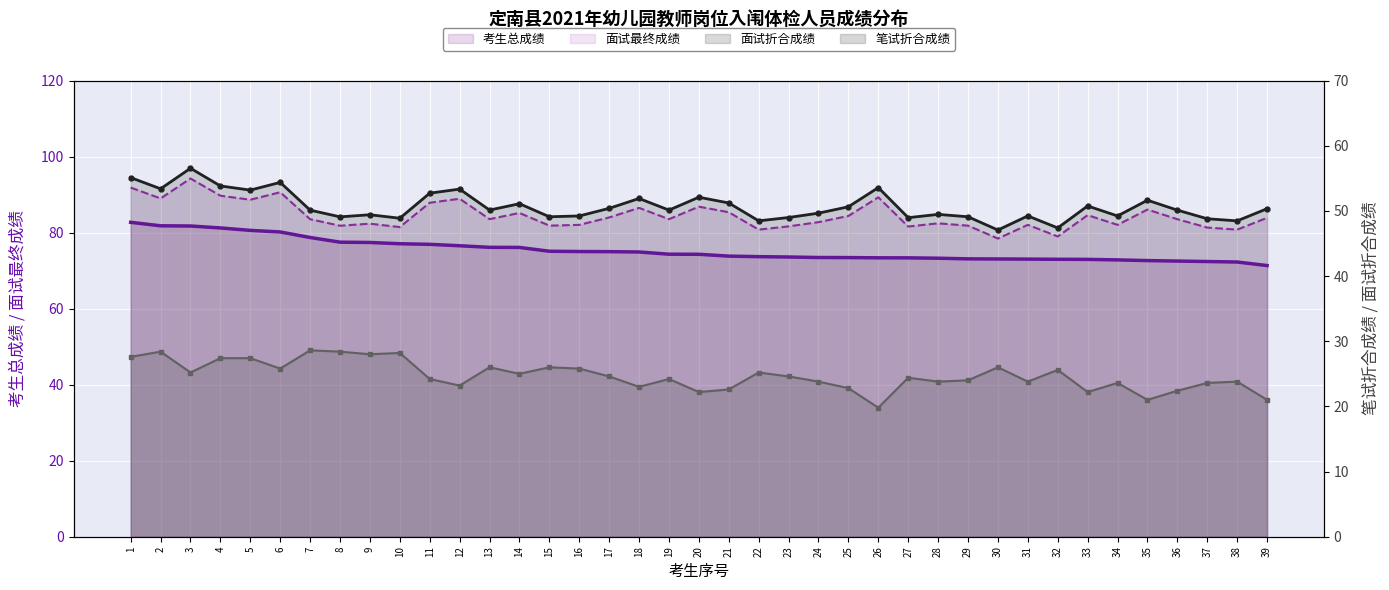

True or false: 考生总成绩 has more than 0 interior local peaks.

False